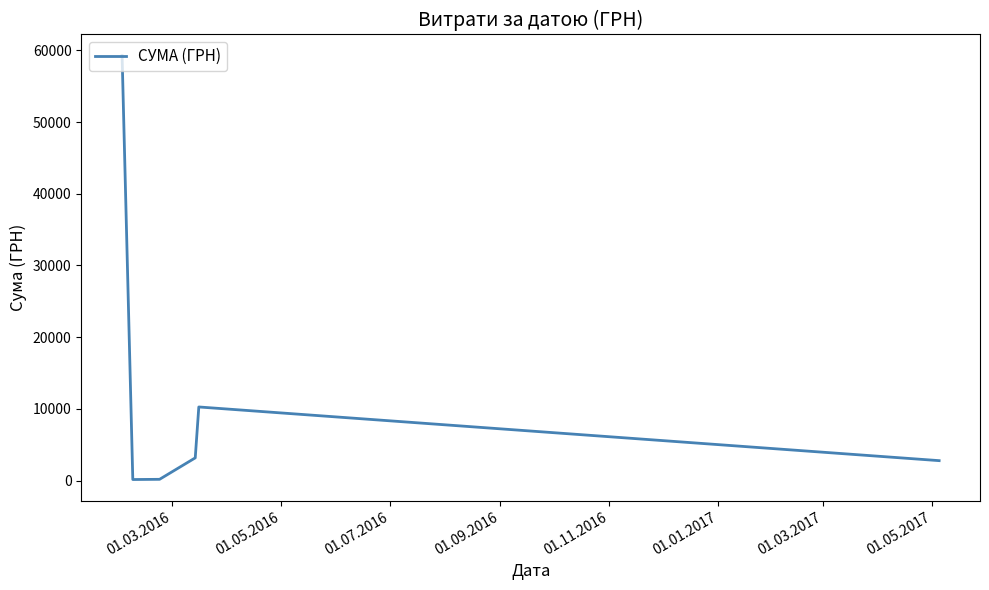

What is the maximum value shown in the chart?

59254.5